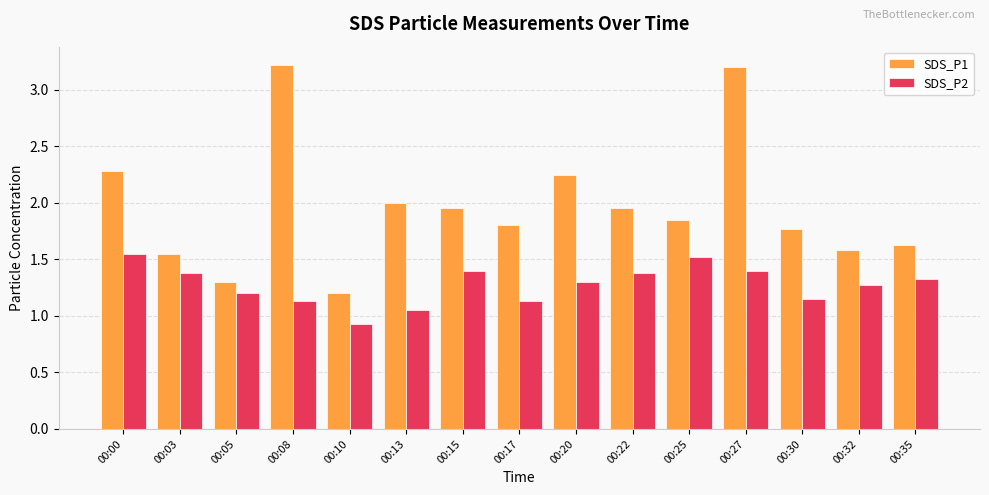

List the series in order of their overall mean, lowest first.

SDS_P2, SDS_P1